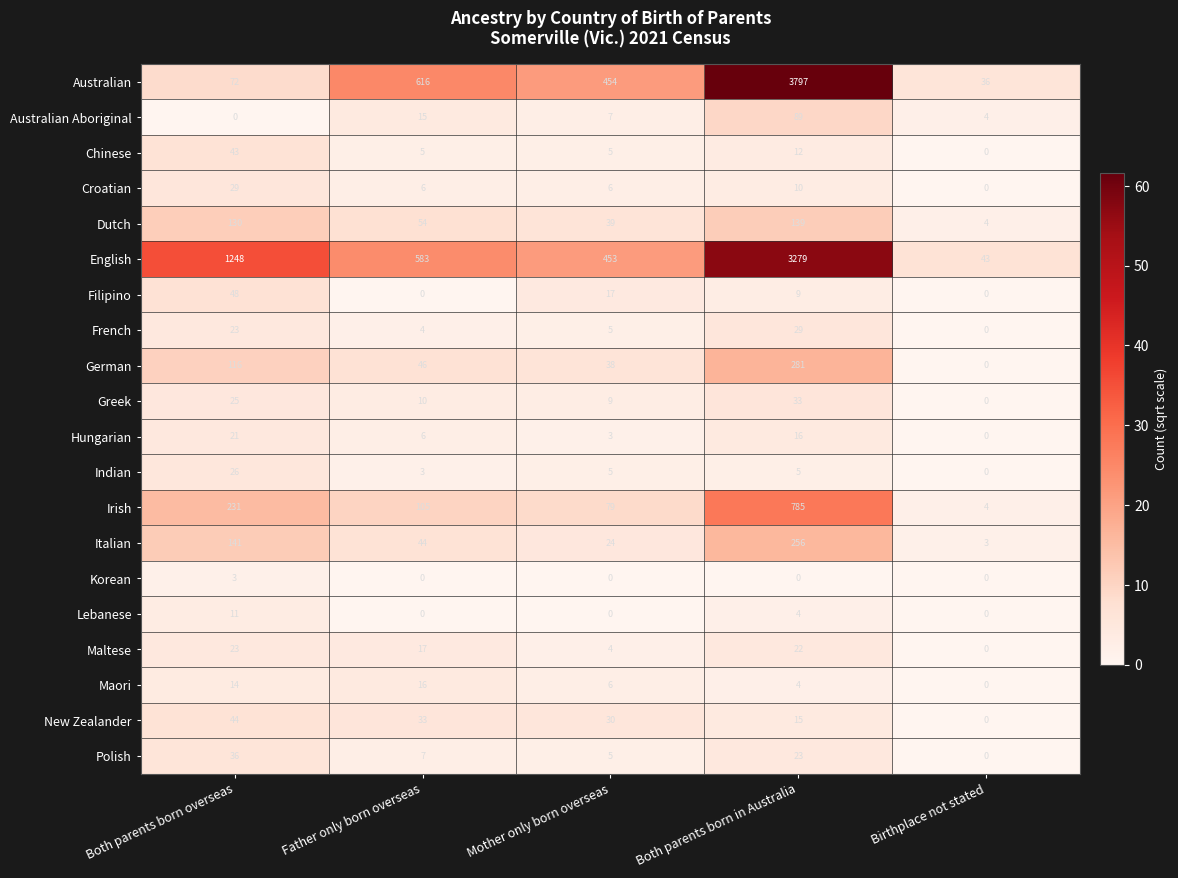

Which series has the largest range (max minus min)?

Australian